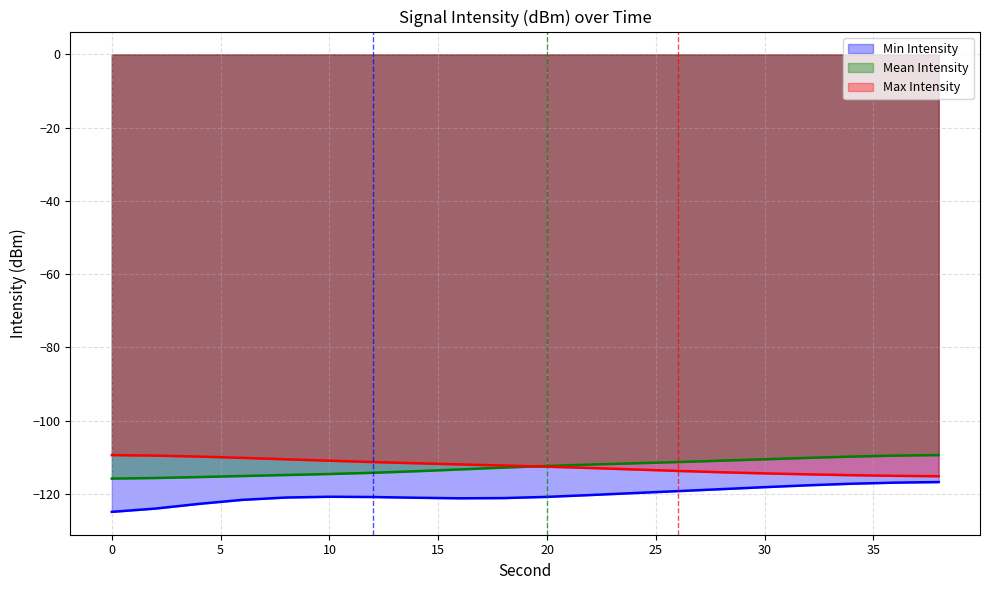

Which series has the largest total across all categories?

Max Intensity